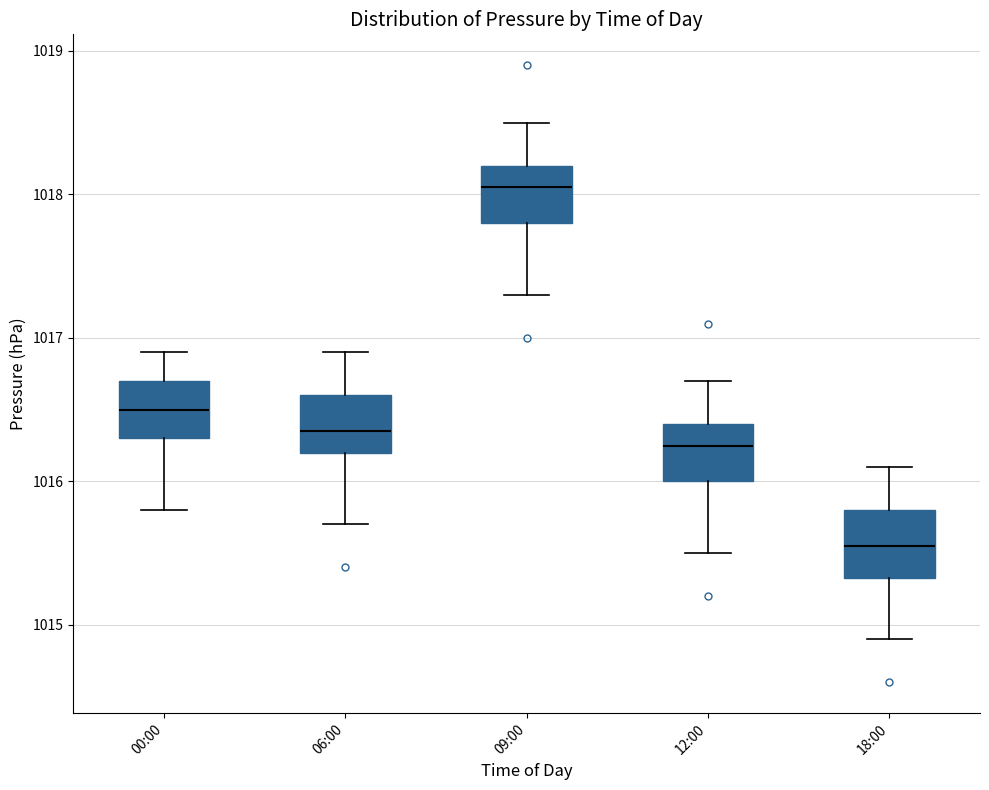

Reading left to right, transcribe this box plot: for each box, give where its median line is, the range the box spans, and where its two whiskers end, as read against the y-axis. The values are not printed on the chart, so give them approximately, as read against the axis.

00:00: median 1016.5, box 1016.3 to 1016.7, whiskers 1015.8 to 1016.9
06:00: median 1016.4, box 1016.2 to 1016.6, whiskers 1015.7 to 1016.9
09:00: median 1018.1, box 1017.8 to 1018.2, whiskers 1017.3 to 1018.5
12:00: median 1016.3, box 1016.0 to 1016.4, whiskers 1015.5 to 1016.7
18:00: median 1015.6, box 1015.3 to 1015.8, whiskers 1014.9 to 1016.1